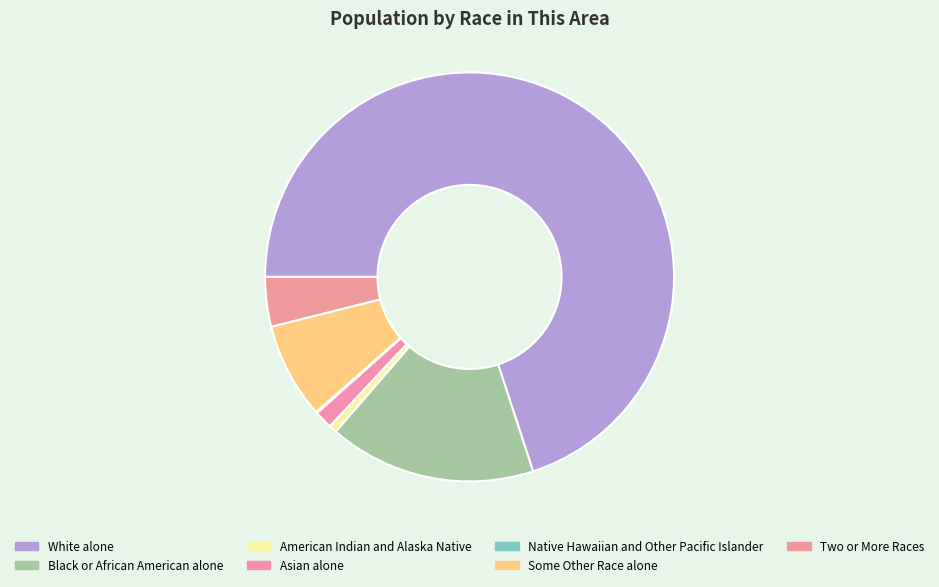

Which category has the smallest portion of the pie?

Native Hawaiian and Other Pacific Islander